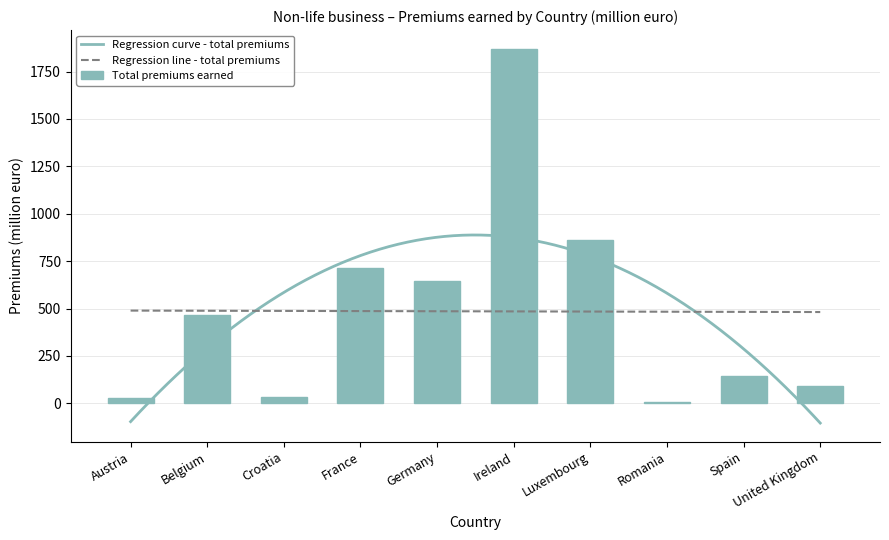

List the labels in order of value, largest first.

Ireland, Luxembourg, France, Germany, Belgium, Spain, United Kingdom, Croatia, Austria, Romania